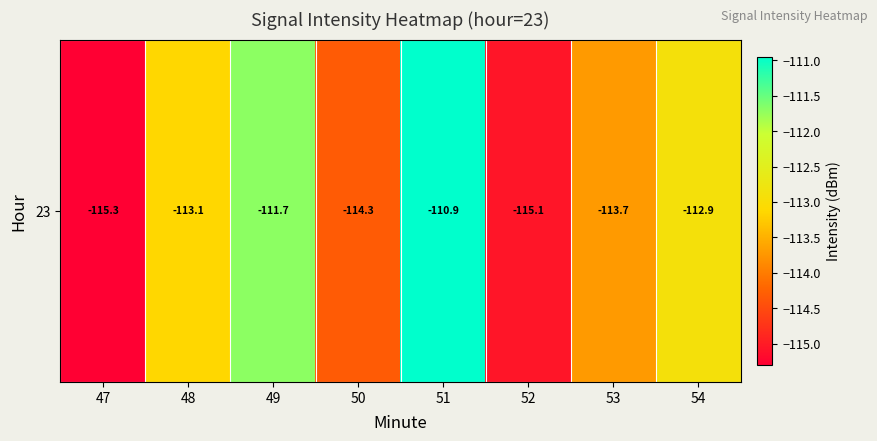

Reading left to right, what are all the values shown in this chart?

47=-115.3	48=-113.1	49=-111.7	50=-114.3	51=-110.9	52=-115.1	53=-113.7	54=-112.9